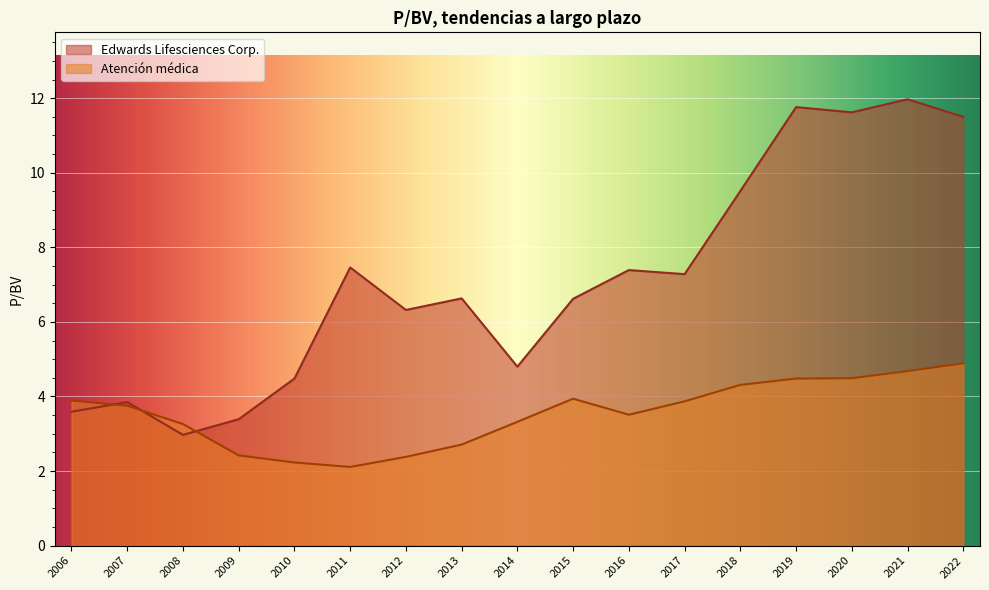

Is the value of Atención médica at 2012-02-27 greater than the value of Edwards Lifesciences Corp. at 2016-02-19?

No